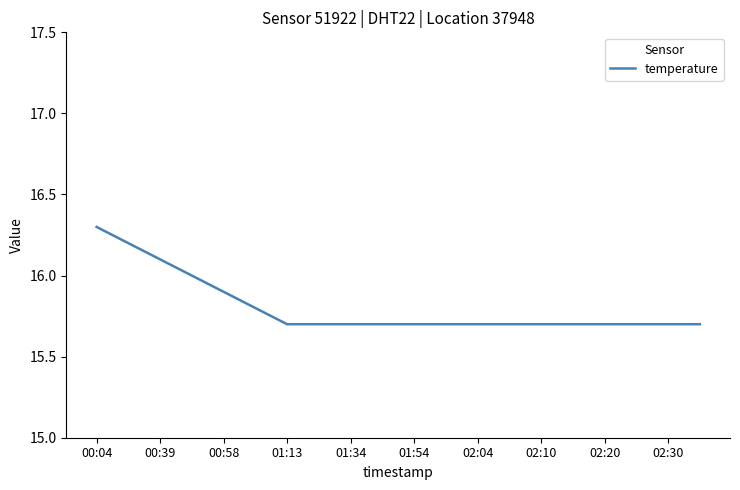

What is the minimum value shown in the chart?

15.7